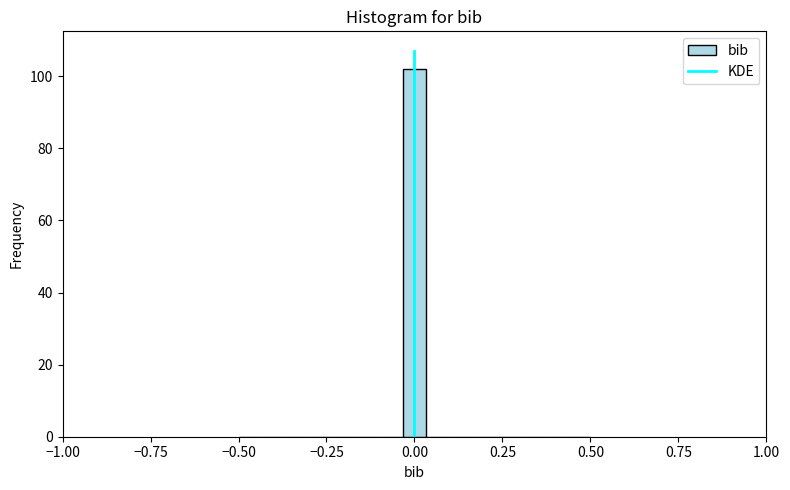

Read against the x-axis, roughly where is the centre of the tallest bar?

0.00